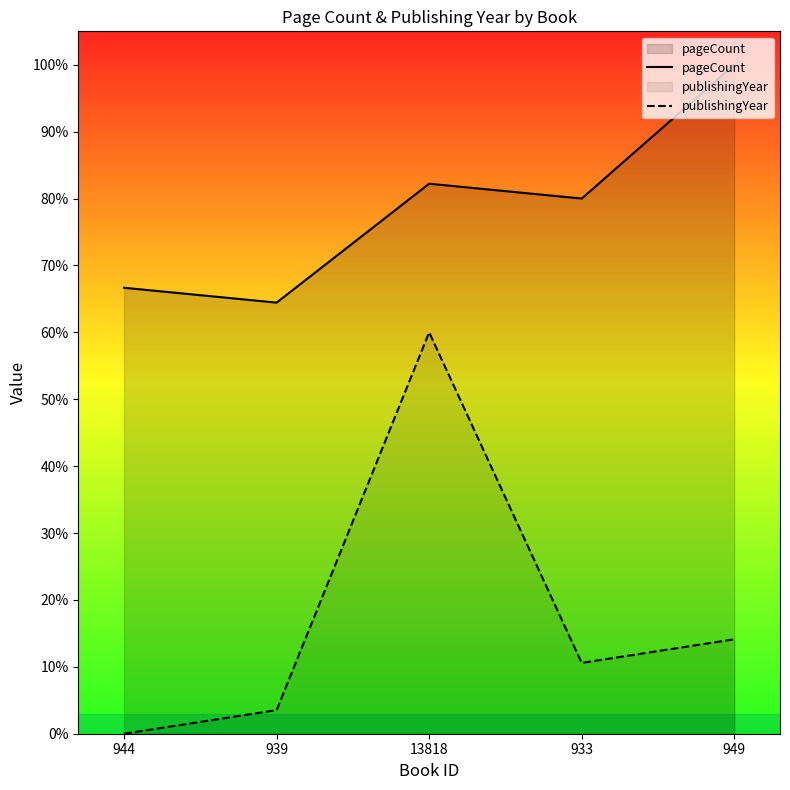

Which series changed the most between 944 and 933?

pageCount